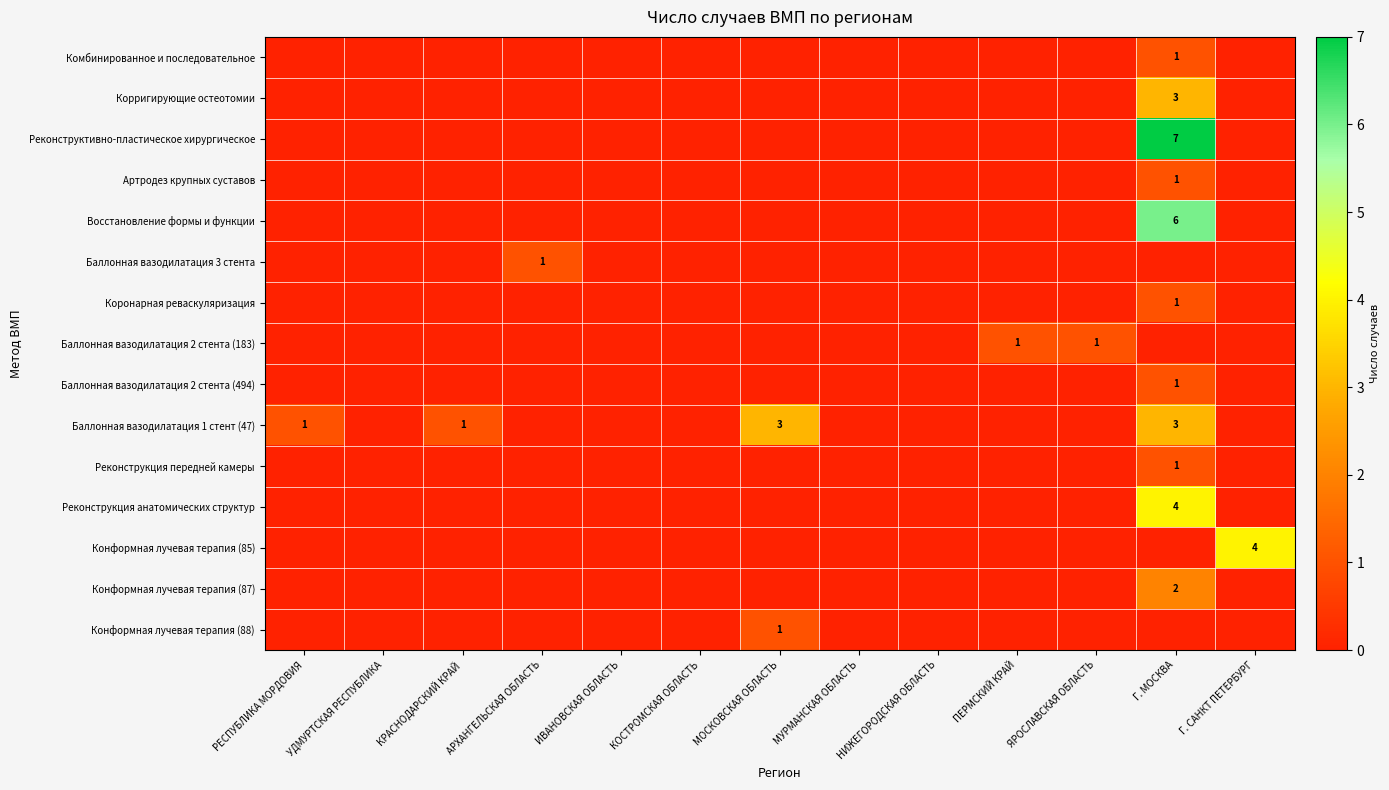

How many values in Баллонная вазодилатация 2 стента (183) are above zero?

2